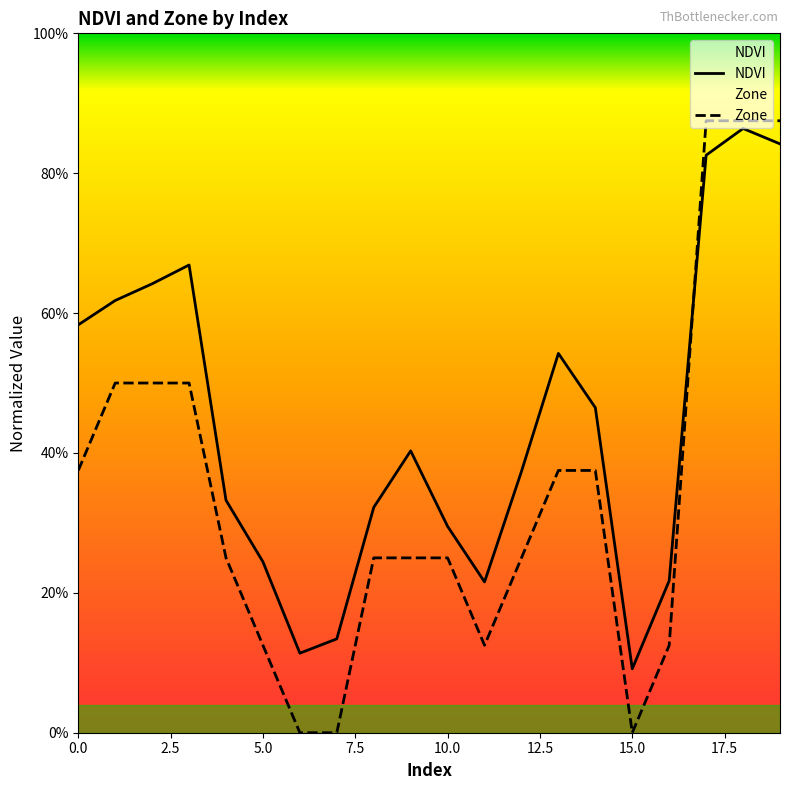

After their last crossing, which series has the higher values: Zone or NDVI?

Zone